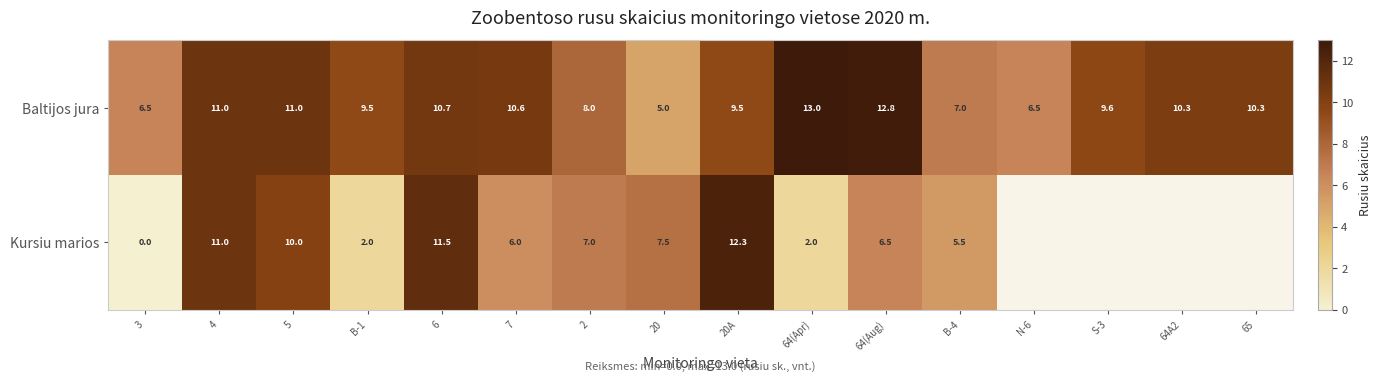

What is the total value across all series at 4?

22.0